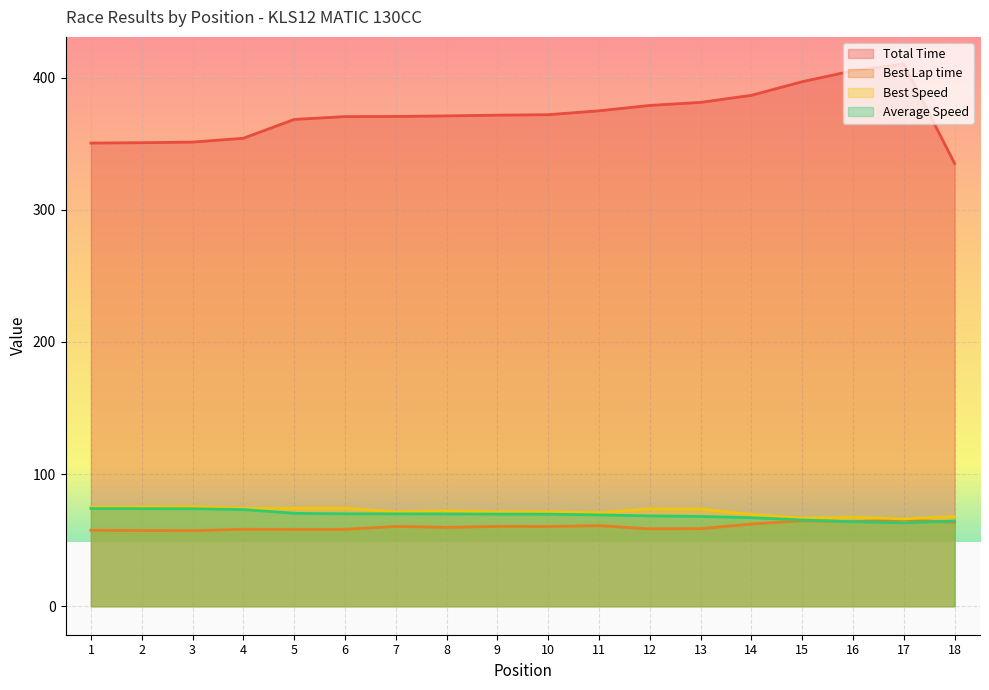

How many intersections are there between Best Lap time and Average Speed?

2